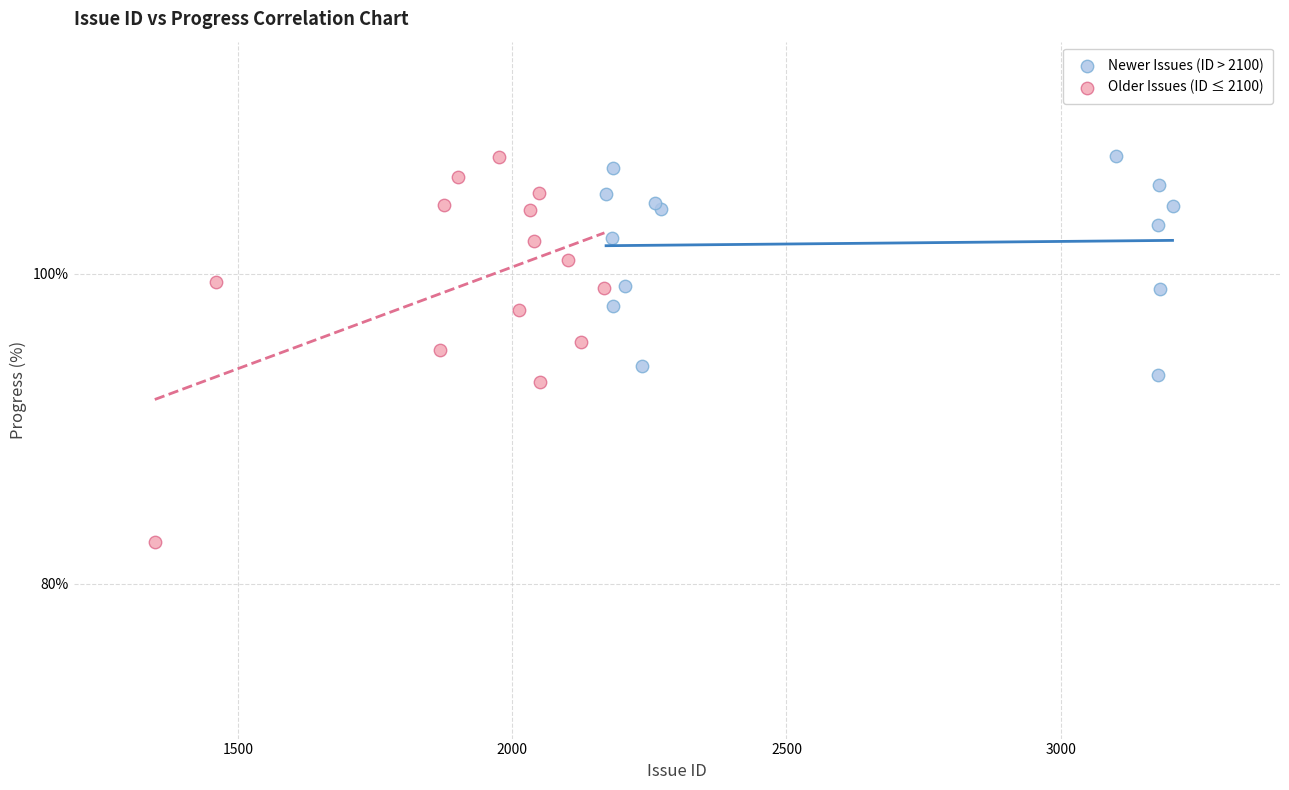

Which series has the largest Y range (max minus min)?

Older Issues (ID ≤ 2100)